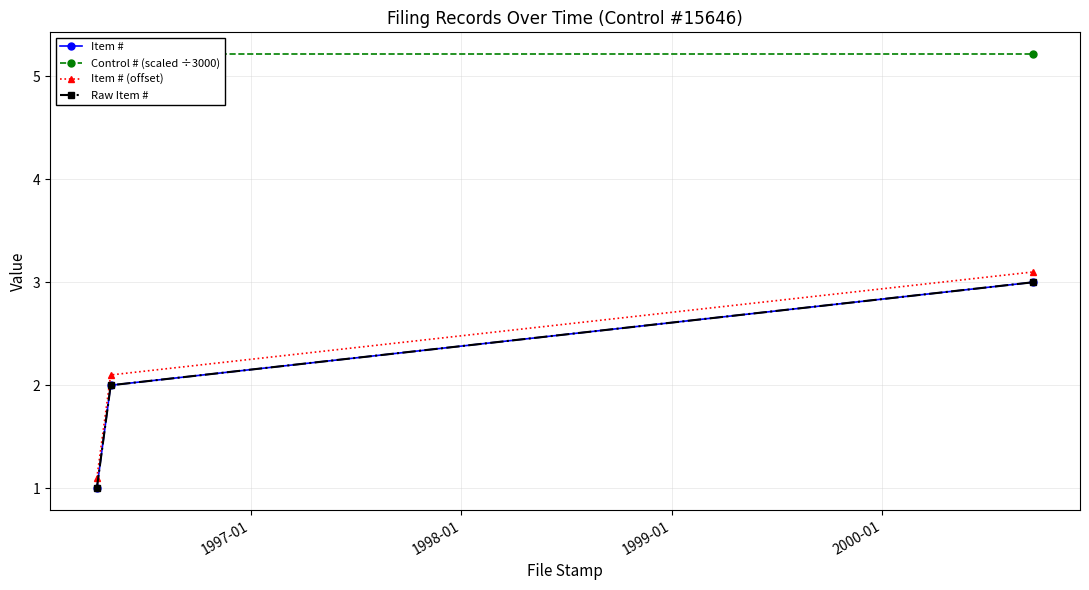

Read the Raw Item # value at 1997-01.

2.0